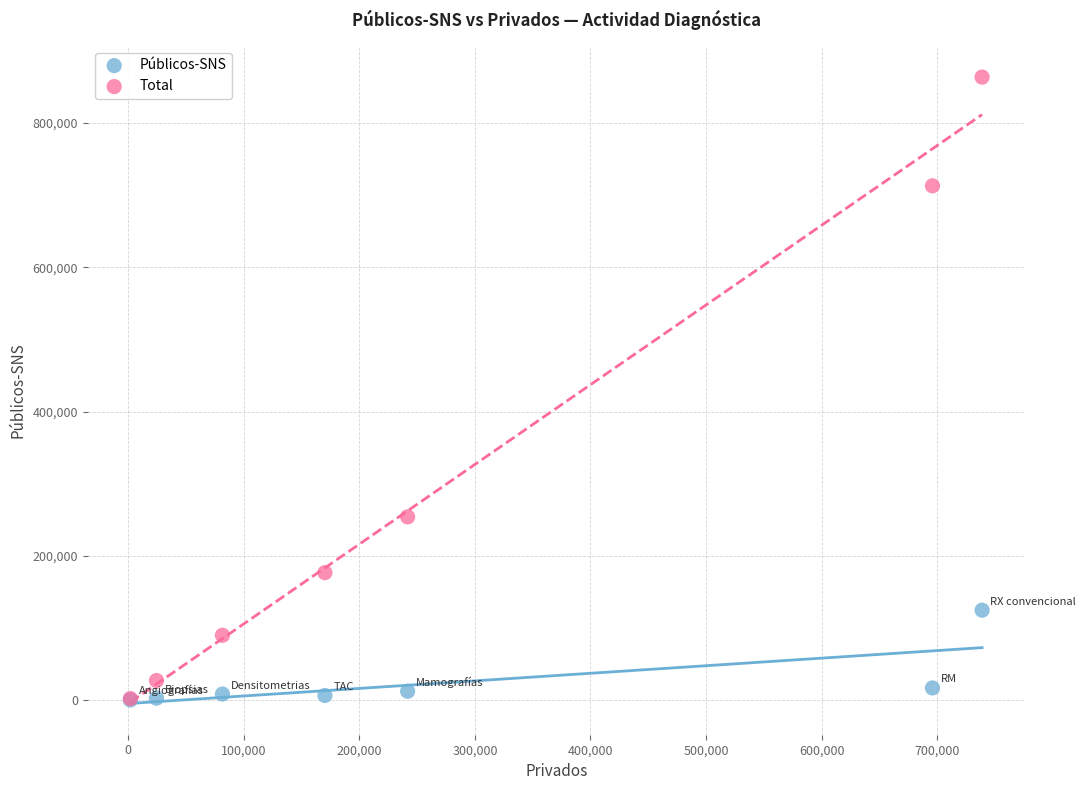

Which series has the widest spread of Y values?

Total